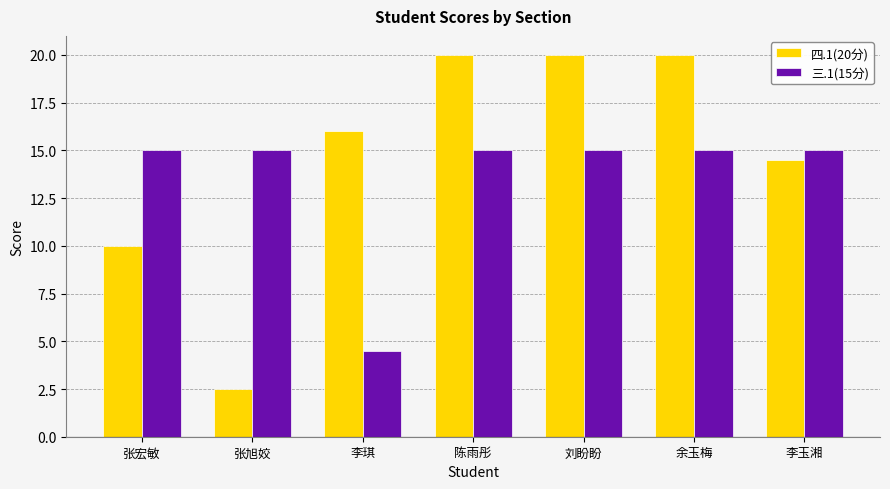

Which series has the largest total across all categories?

四.1(20分)